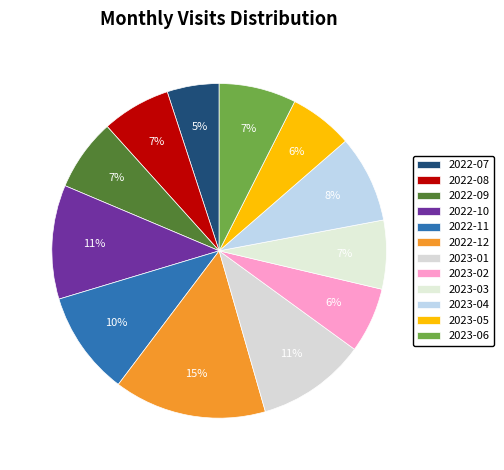

Which category has the biggest portion of the pie?

2022-12